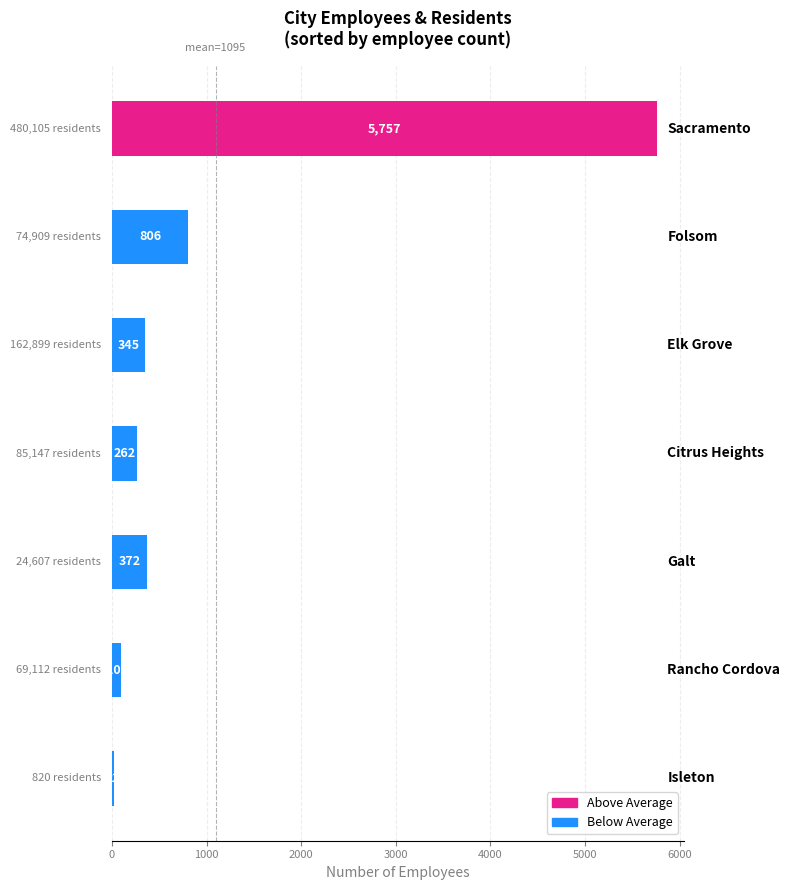

What is the difference between the maximum and minimum values?

5735